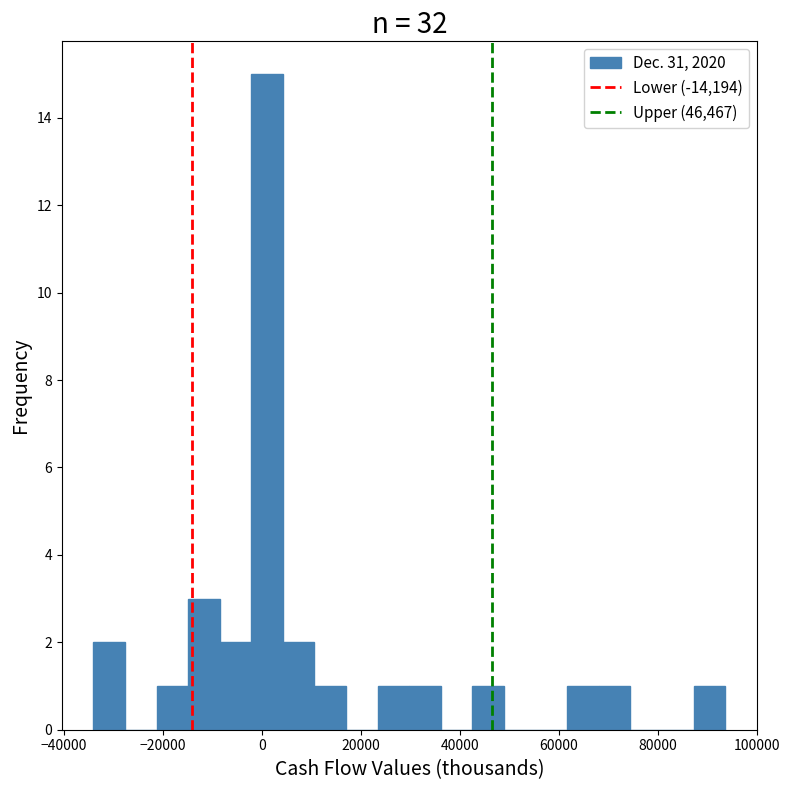

Around what value on the x-axis is the tallest bar? Give the approximate position of its centre, as read against the axis.

2000